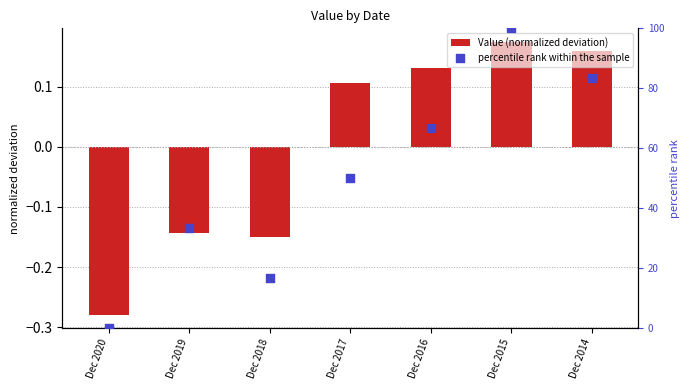

Which series contains the lowest Y value?

Value (normalized deviation)